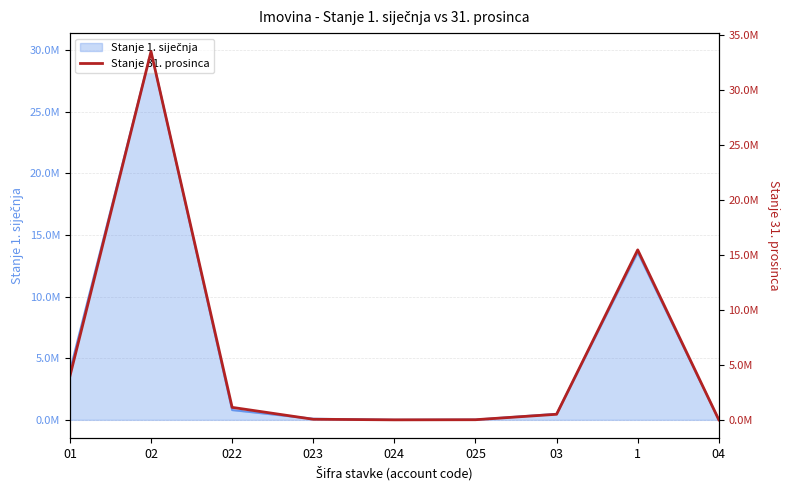

At which label does the data first exceed 506400?

01